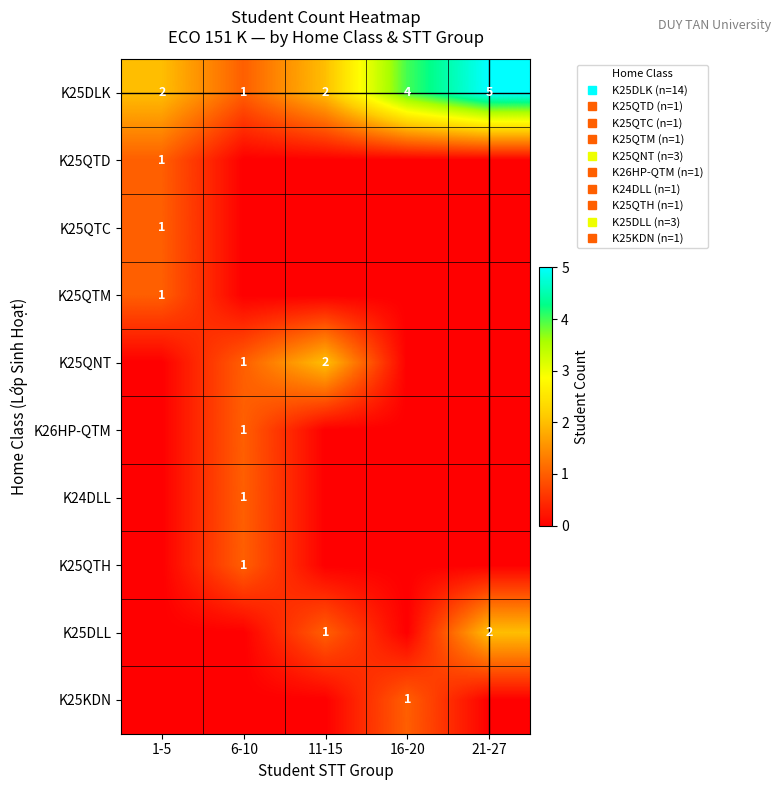

What is the maximum value for K25QTM?

1